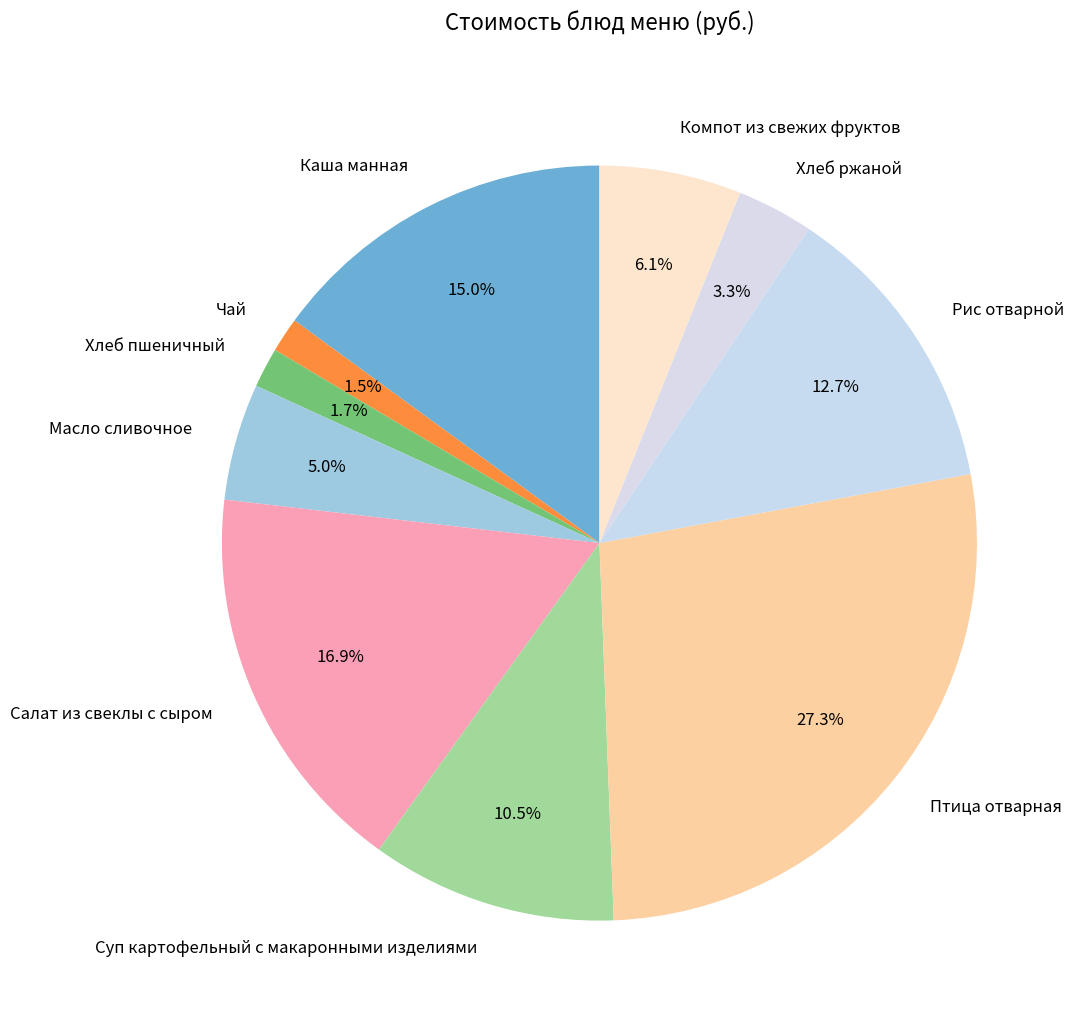

To the nearest percent, what is the difference between the Птица отварная and Суп картофельный с макаронными изделиями slice percentages?

17%